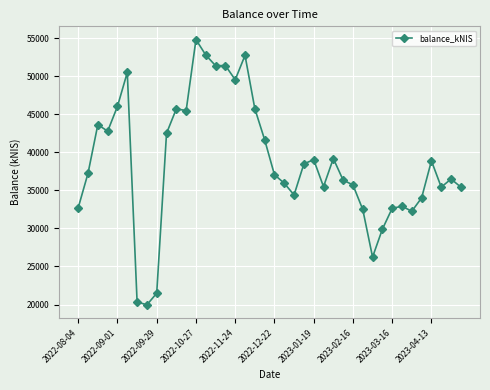

What is the difference between the maximum and minimum values?

34866.8